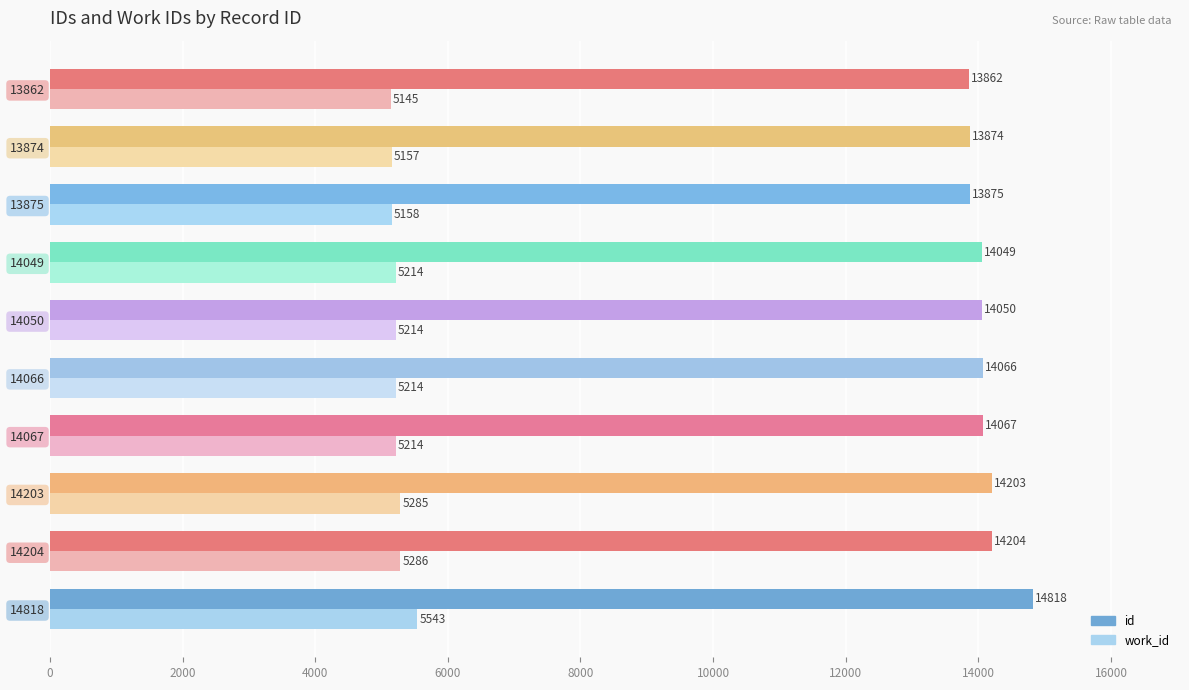

What is the total value across all series at 14066?

19280